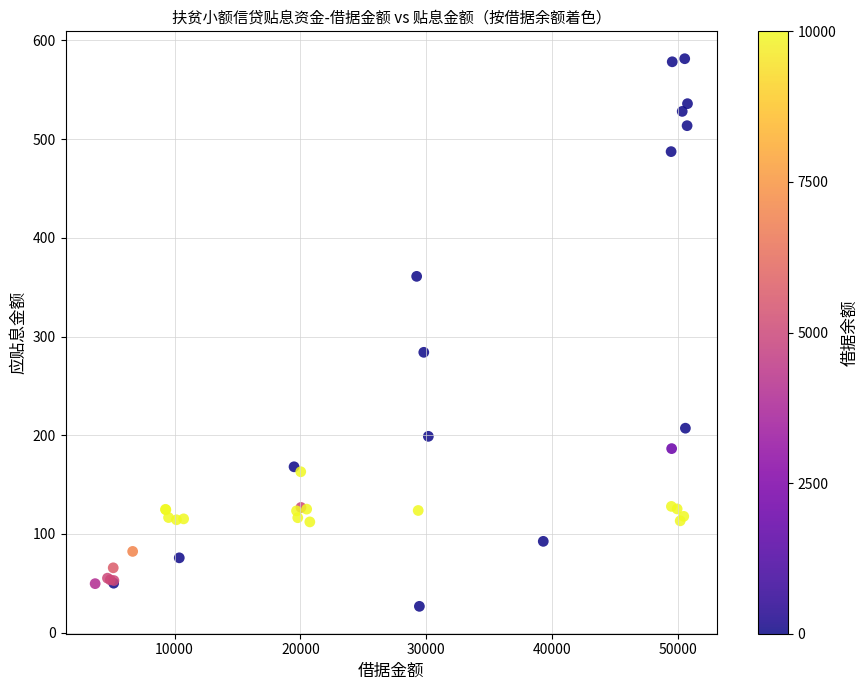

What Y value in the scatter plot is closest to 304?

284.0